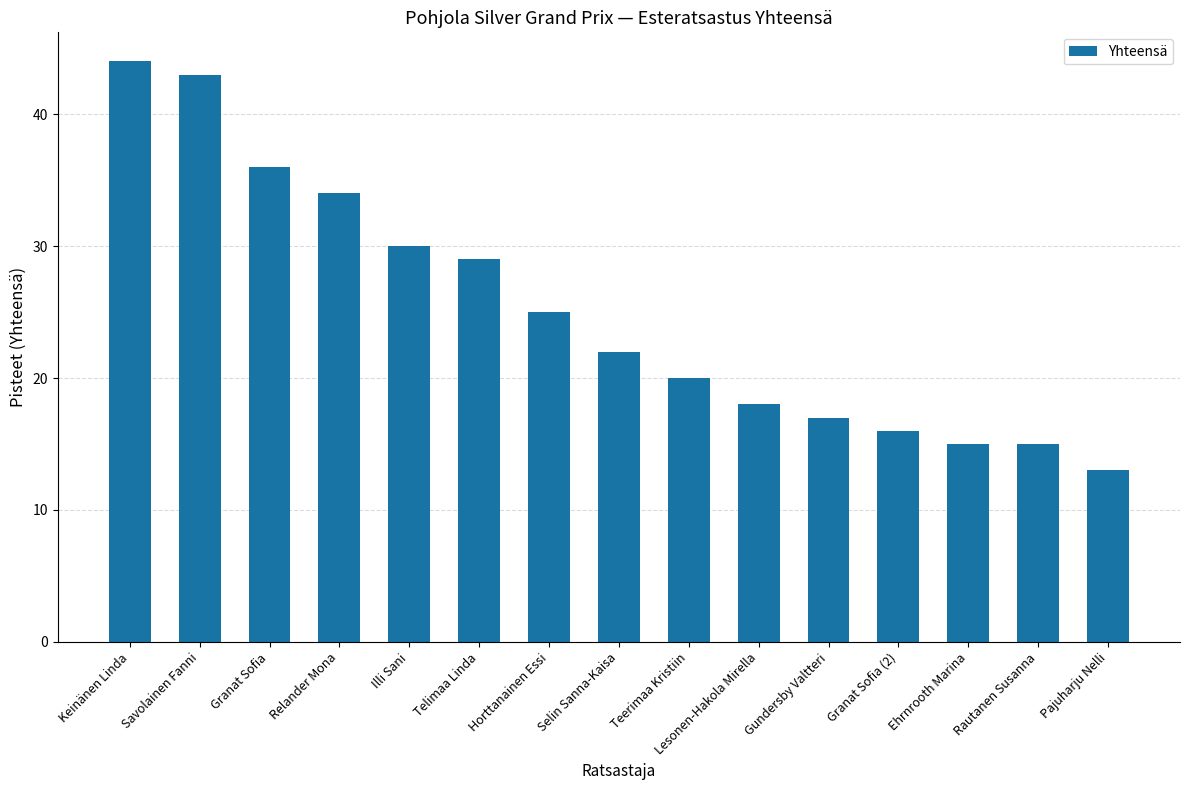

What is the difference between the maximum and minimum values?

31